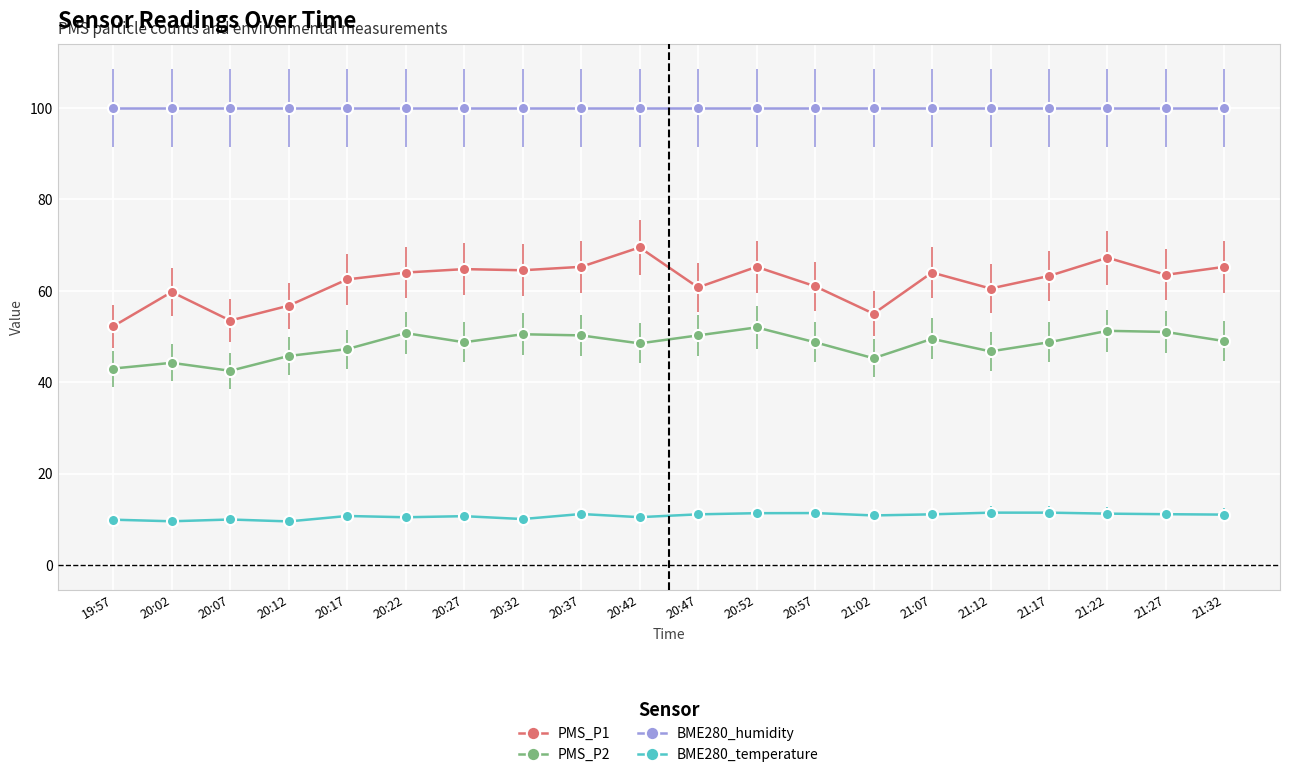

What is the sum of all BME280_temperature values?

214.8